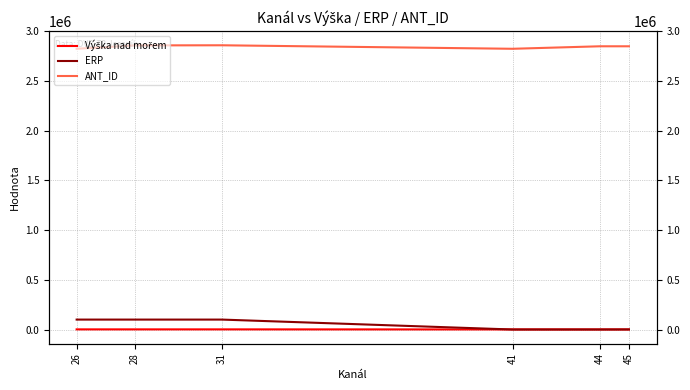

How many values in the ANT_ID series are below 2850436?

3